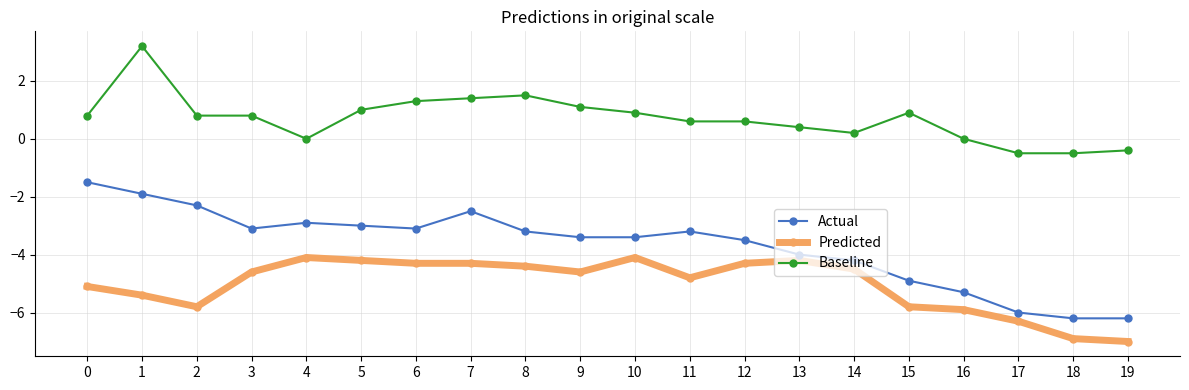

Between 0 and 16, which series saw the biggest shift?

Actual